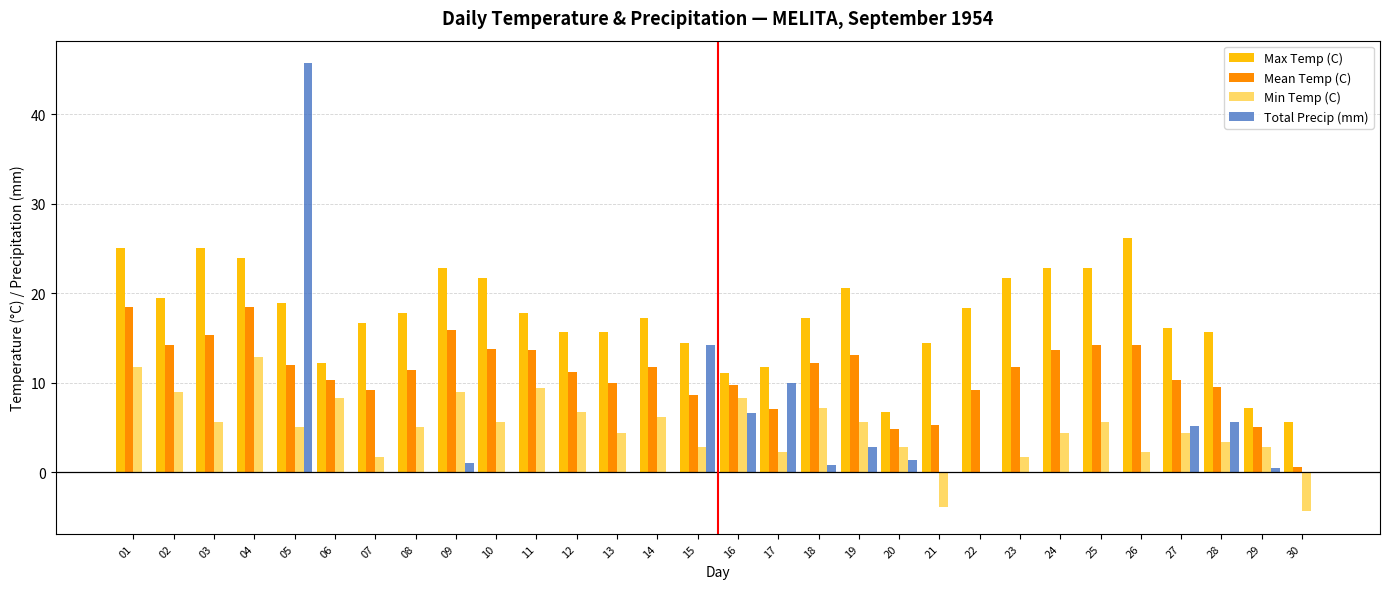

What are all the series names shown in the legend?

Max Temp (C), Mean Temp (C), Min Temp (C), Total Precip (mm)